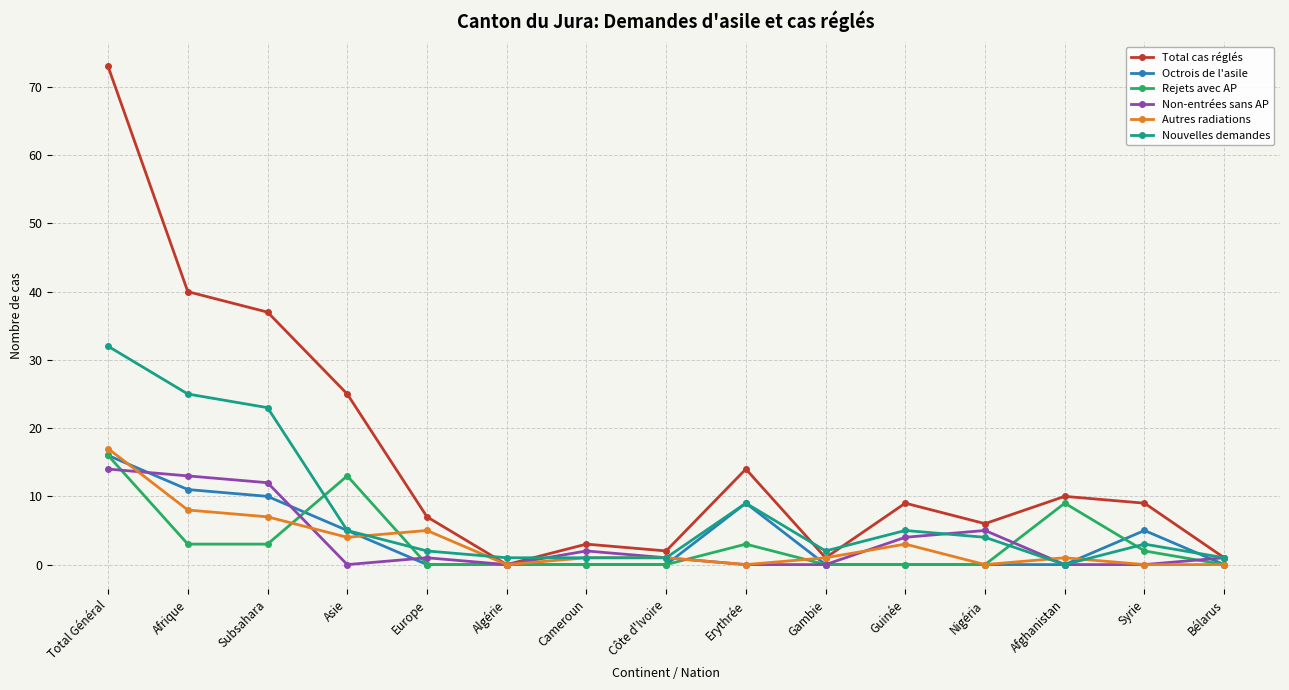

Read the Nouvelles demandes value at Nigéria.

4